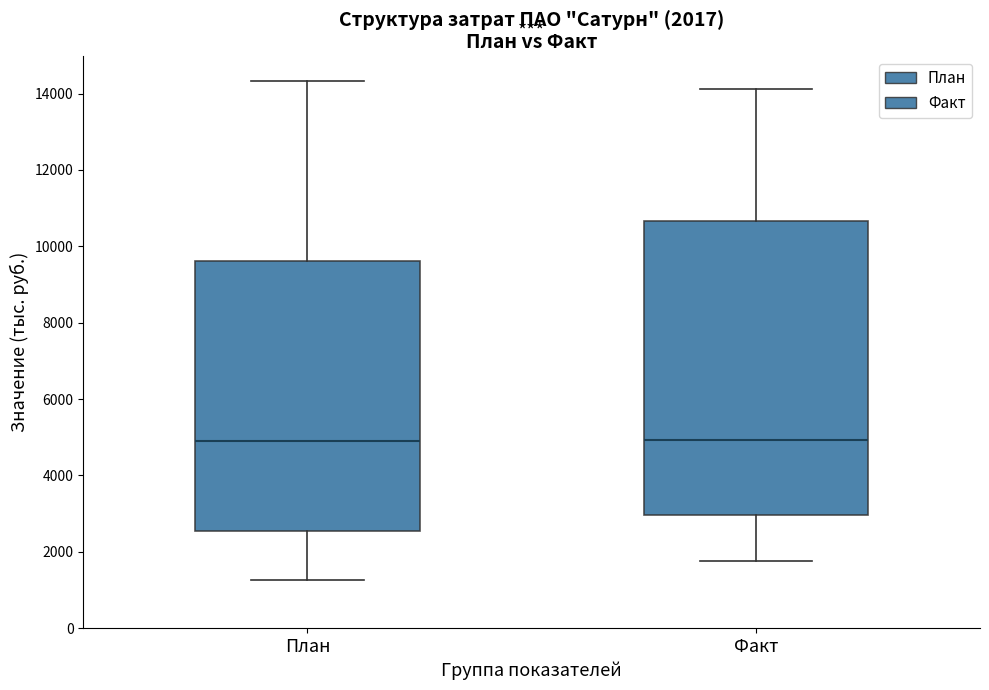

Comparing the boxes themselves (not the whiskers), which one is the tallest?

Факт